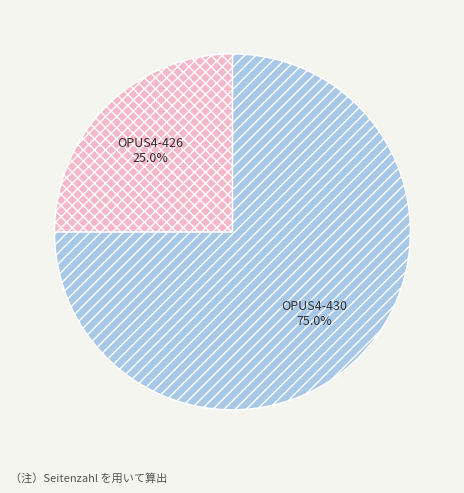

To the nearest percent, what is the average slice percentage?

50%